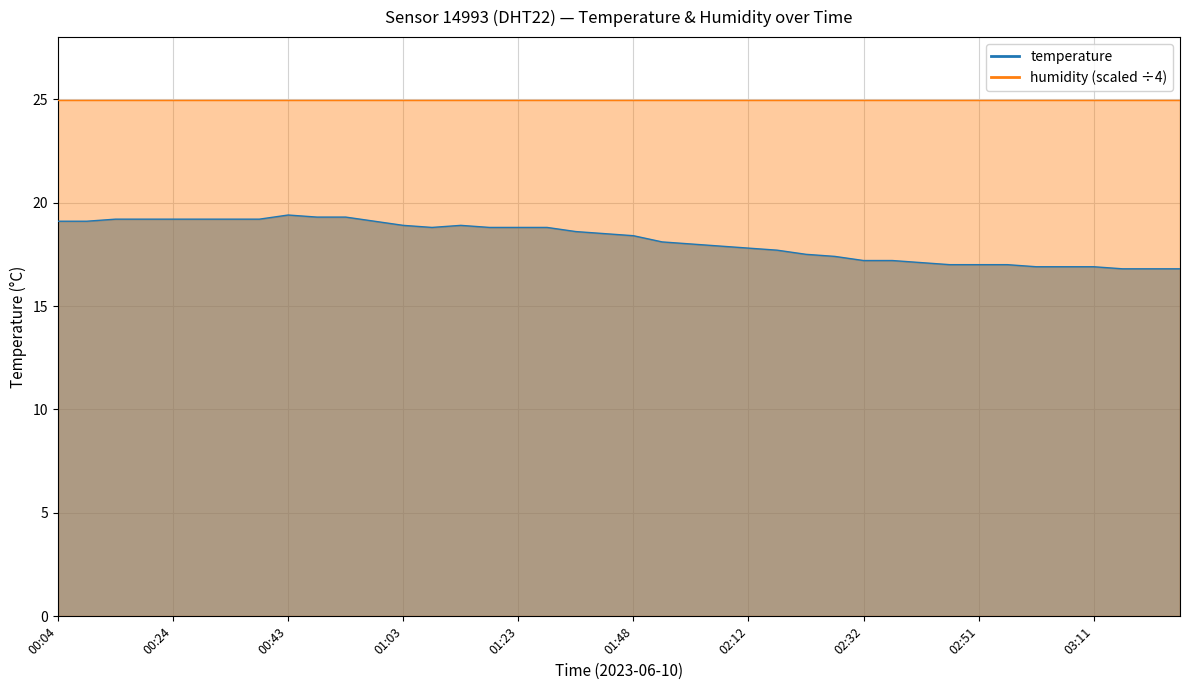

What is the approximate value at 00:29?

19.2